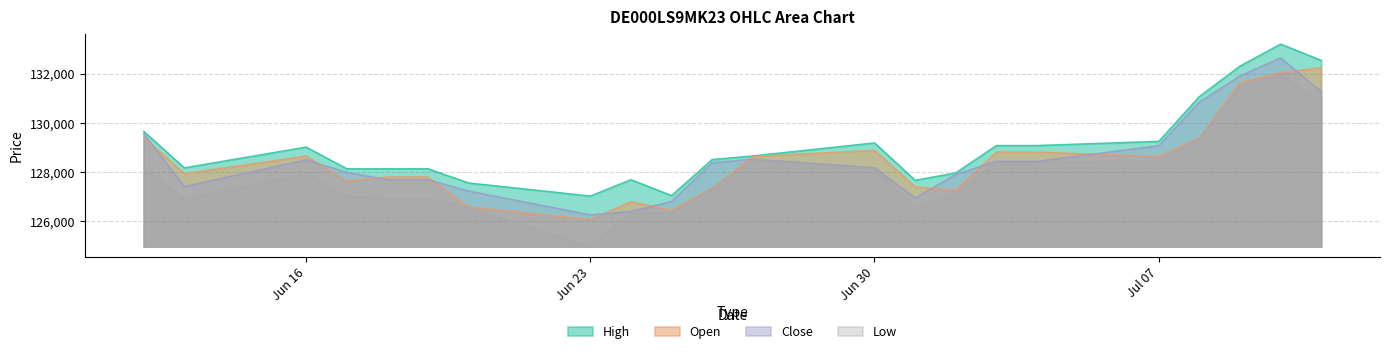

True or false: Low has more than 2 interior local peaks.

True